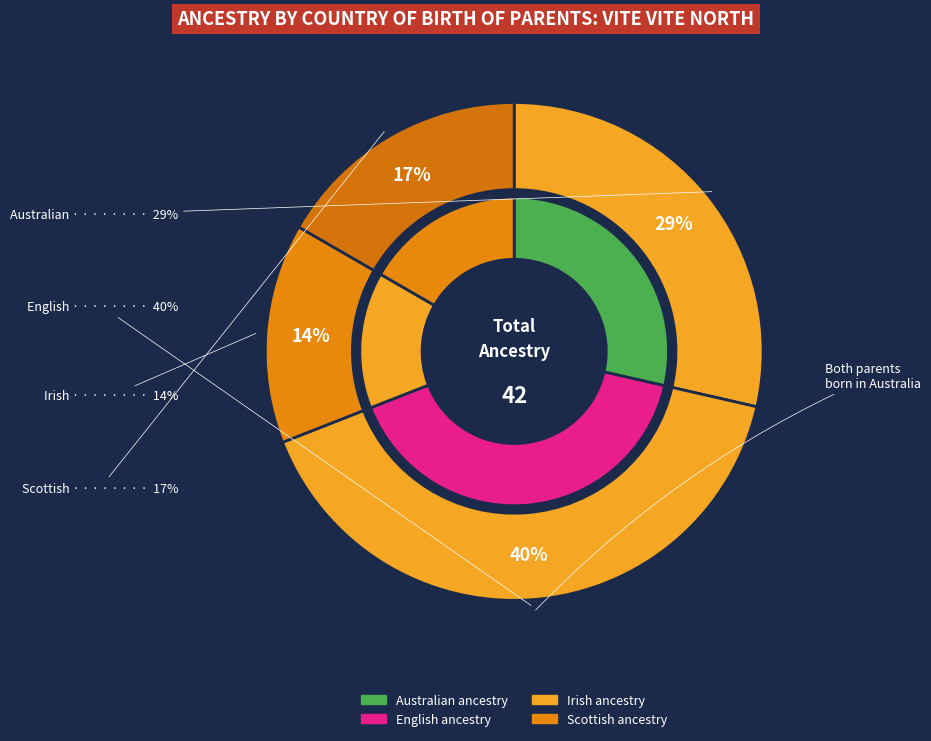

How many segments does this pie chart have?

4